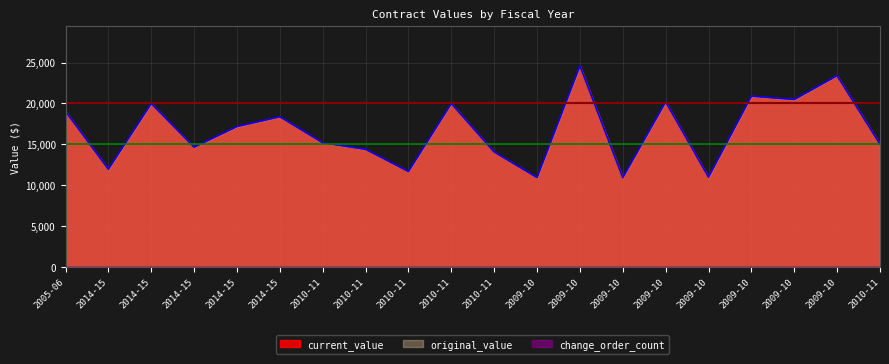

How many data points in original_value are above 17184?

9